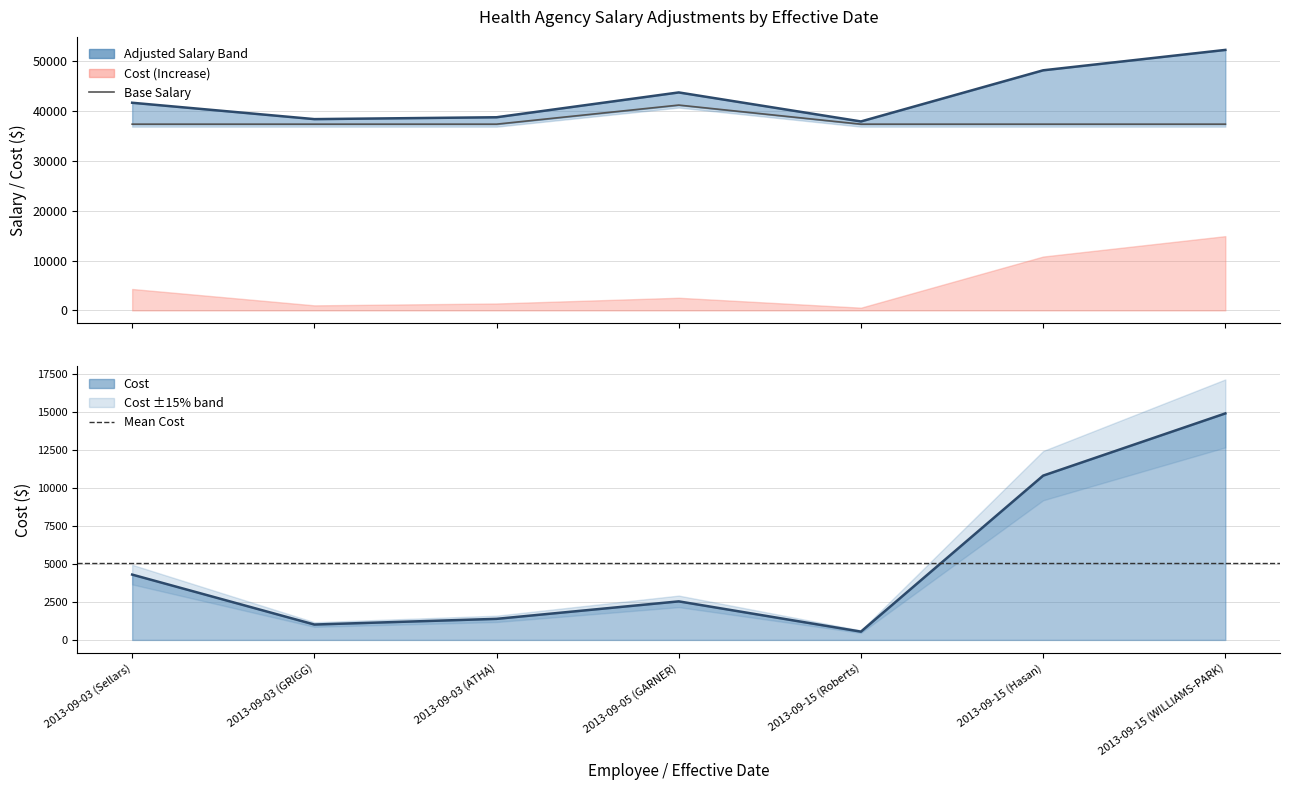

Reading left to right, what are all the values shown in this chart?

Cost: 2013-09-03 (Sellars)=4293.2	2013-09-03 (GRIGG)=1011.8	2013-09-03 (ATHA)=1385.1	2013-09-05 (GARNER)=2533.9	2013-09-15 (Roberts)=545.0	2013-09-15 (Hasan)=10796.4	2013-09-15 (WILLIAMS-PARK)=14884.3
Adjusted Salary: 2013-09-03 (Sellars)=41625.2	2013-09-03 (GRIGG)=38343.8	2013-09-03 (ATHA)=38717.1	2013-09-05 (GARNER)=43692.9	2013-09-15 (Roberts)=37877.1	2013-09-15 (Hasan)=48128.4	2013-09-15 (WILLIAMS-PARK)=52216.3
Current or Entry Level Salary: 2013-09-03 (Sellars)=37332.0	2013-09-03 (GRIGG)=37332.0	2013-09-03 (ATHA)=37332.0	2013-09-05 (GARNER)=41159.0	2013-09-15 (Roberts)=37332.0	2013-09-15 (Hasan)=37332.0	2013-09-15 (WILLIAMS-PARK)=37332.0